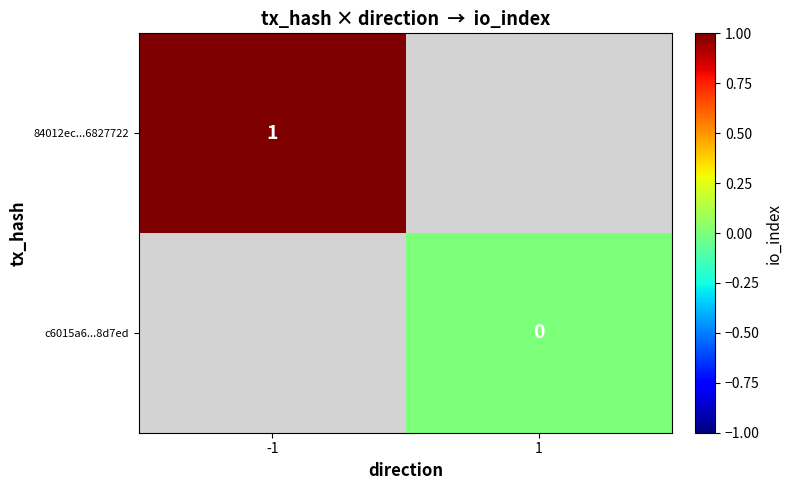

The value of 84012ec...6827722 at -1 is 2. True or false?

False